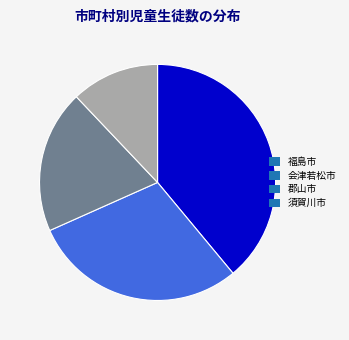

True or false: 須賀川市 accounts for 12% of the total.

True